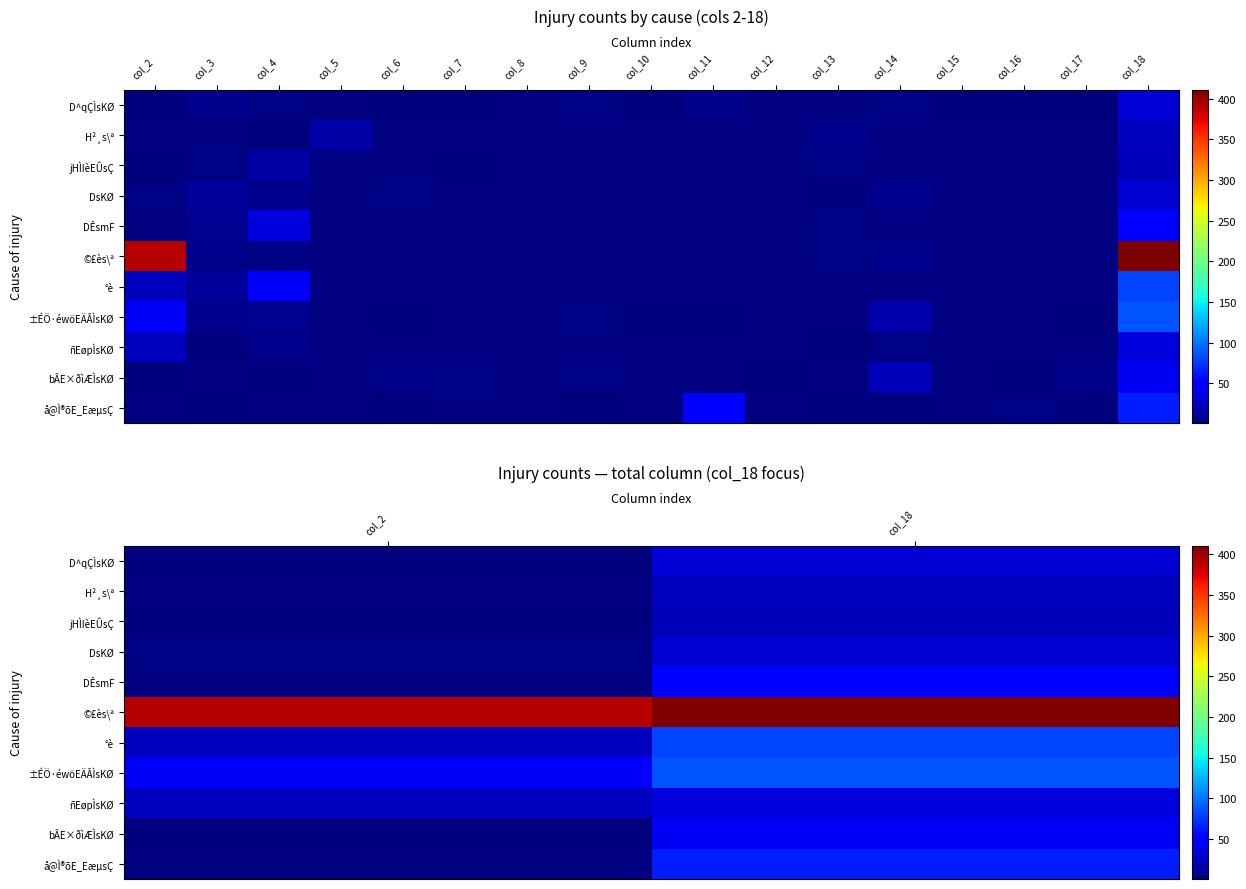

At which category does the chart reach its minimum across all series?

col_2